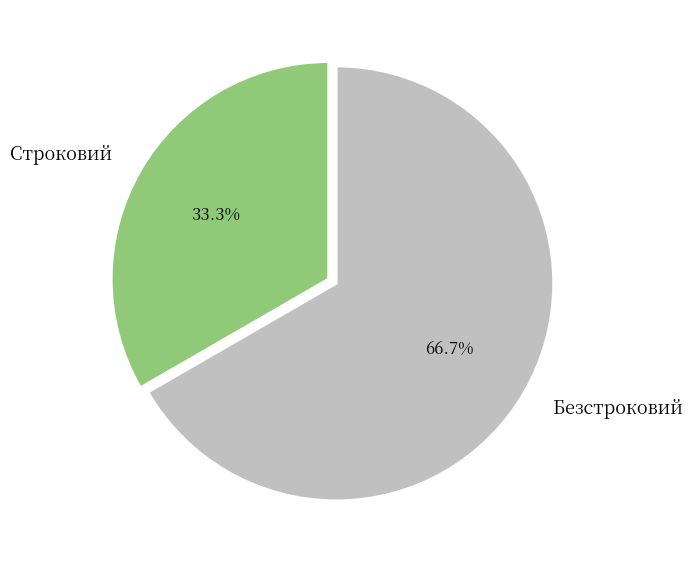

To the nearest percent, what is the combined percentage of Безстроковий and Строковий?

100%